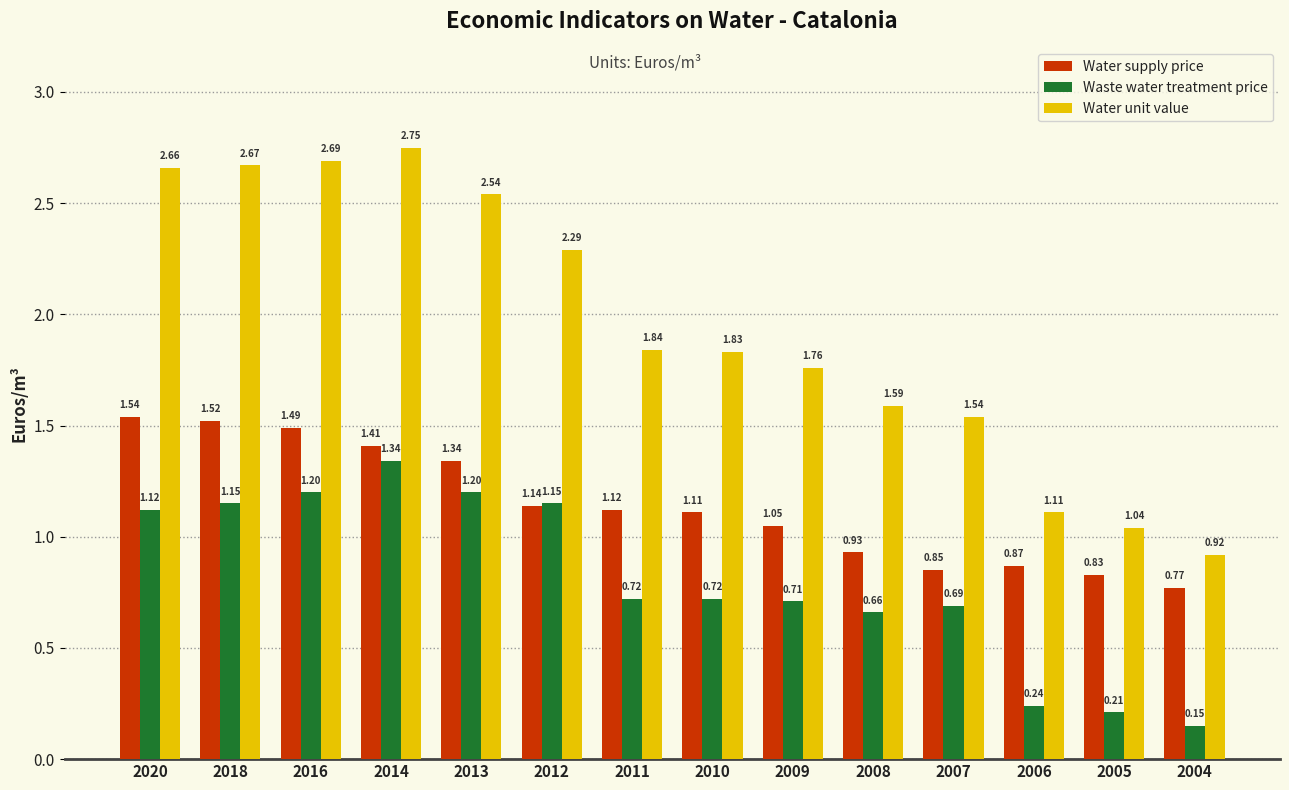

At which label is Water unit value closest to 1?

2005